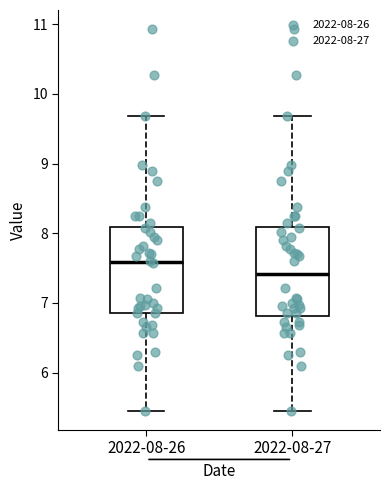

Where is the lower edge of the box for 2022-08-26 on the y-axis? The values are not printed on the chart, so give them approximately, as read against the axis.

6.9